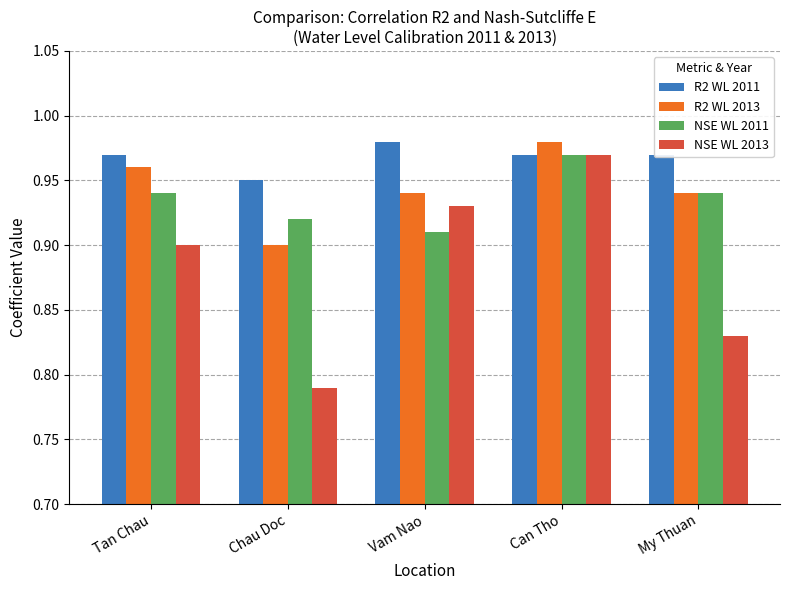

The value of NSE WL 2011 at My Thuan is 1.6. True or false?

False